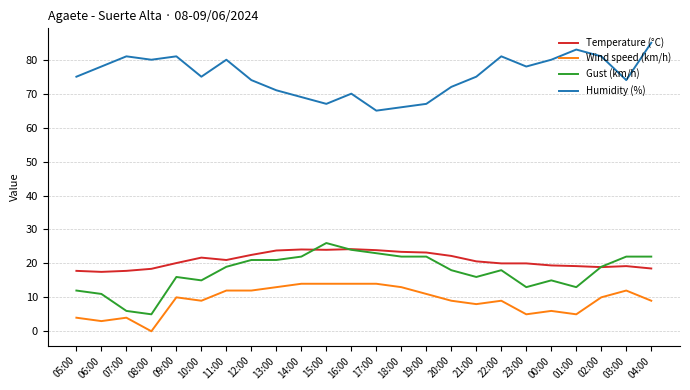

Count the number of data series in this chart.

4